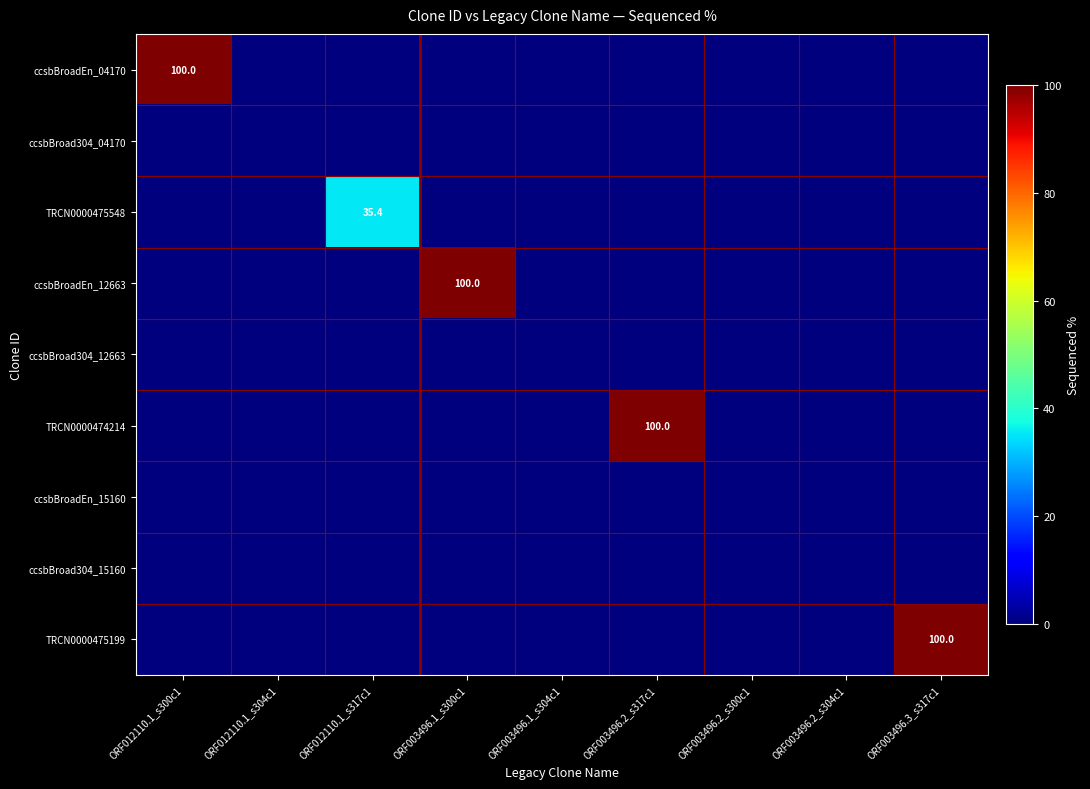

True or false: ccsbBroad304_15160 has a value of 0.0 at ORF003496.1_s300c1.

True